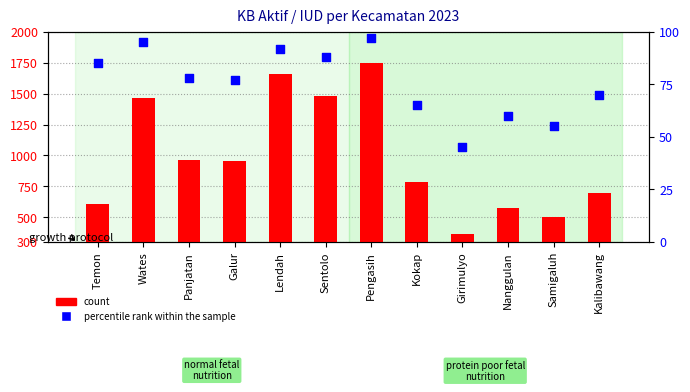

At which category is the sum across all series the highest?

Pengasih